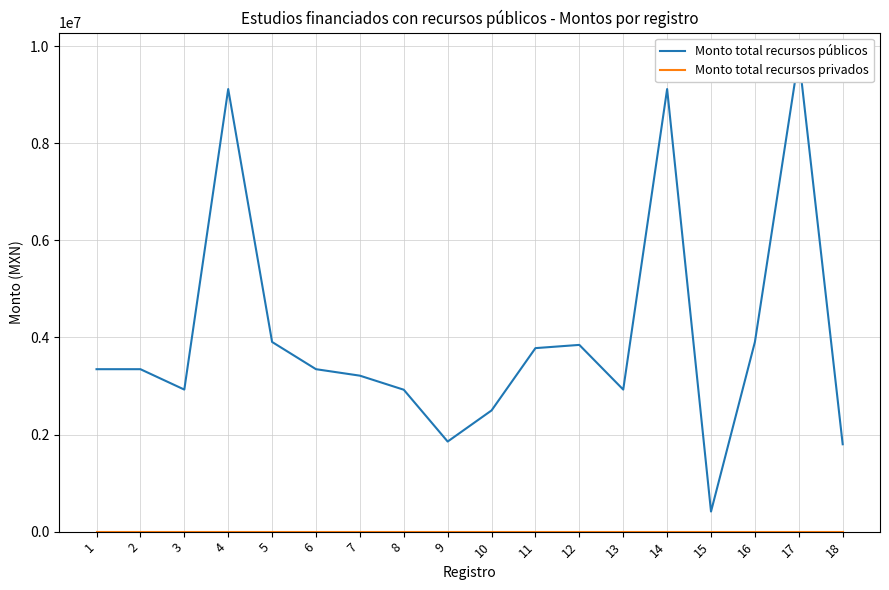

What is the value of the Monto total recursos públicos point at the 14th from the left?

9118029.2